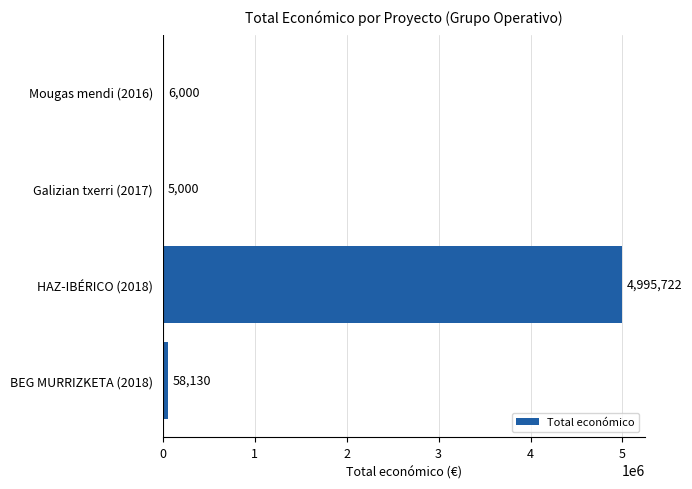

What is the maximum value shown in the chart?

4995722